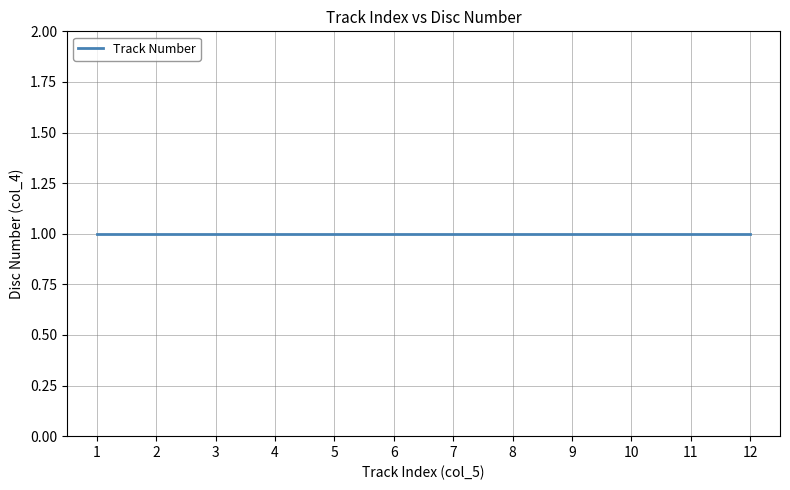

The value at 1 is 7. True or false?

False